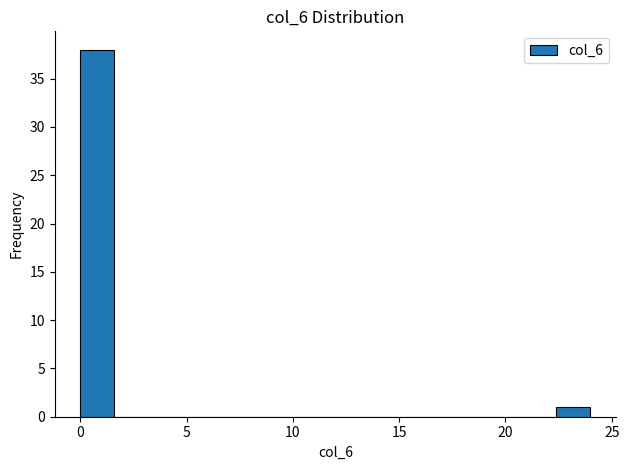

Around what value on the x-axis is the tallest bar? Give the approximate position of its centre, as read against the axis.

1.0